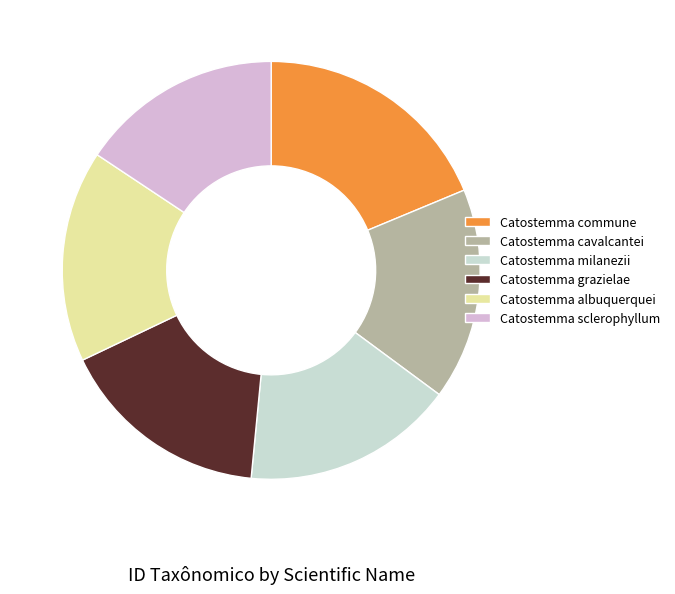

Is Catostemma sclerophyllum the majority of the pie?

No